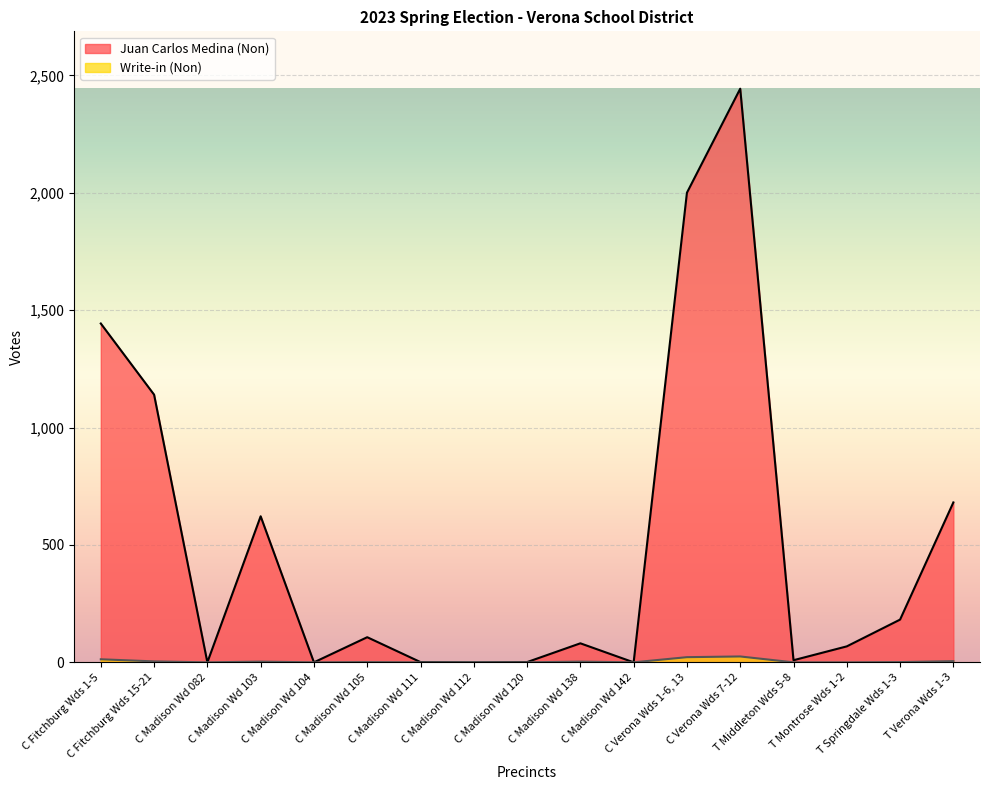

Between C Fitchburg Wds 15-21 and T Springdale Wds 1-3, which series saw the biggest shift?

Juan Carlos Medina (Non)